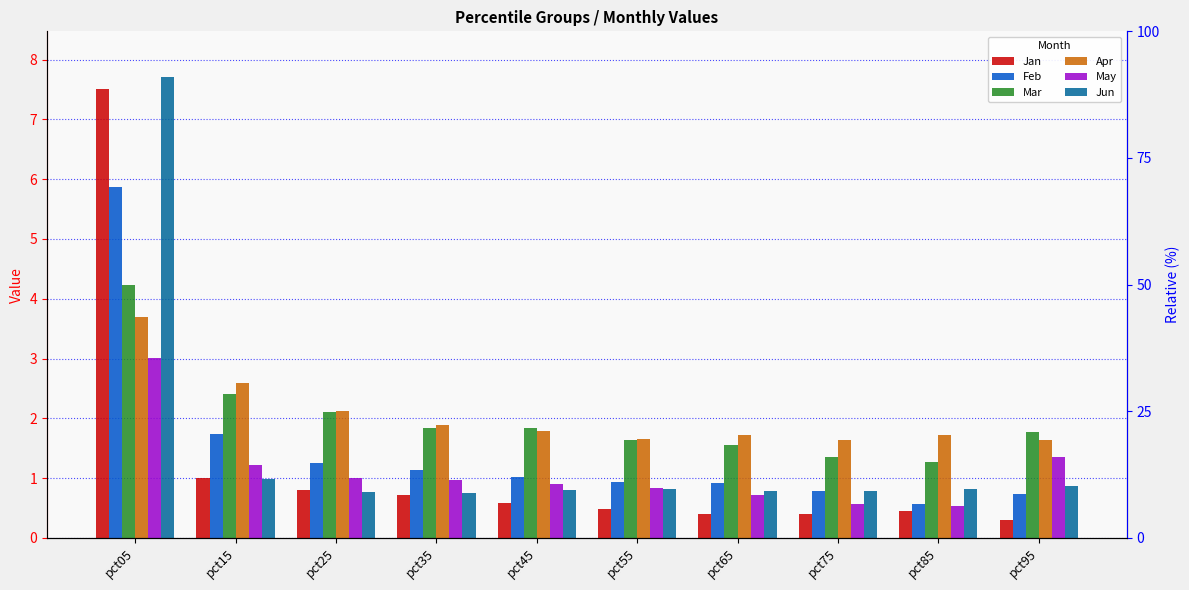

What is the value of the Jan bar at the 4th from the left?

0.7